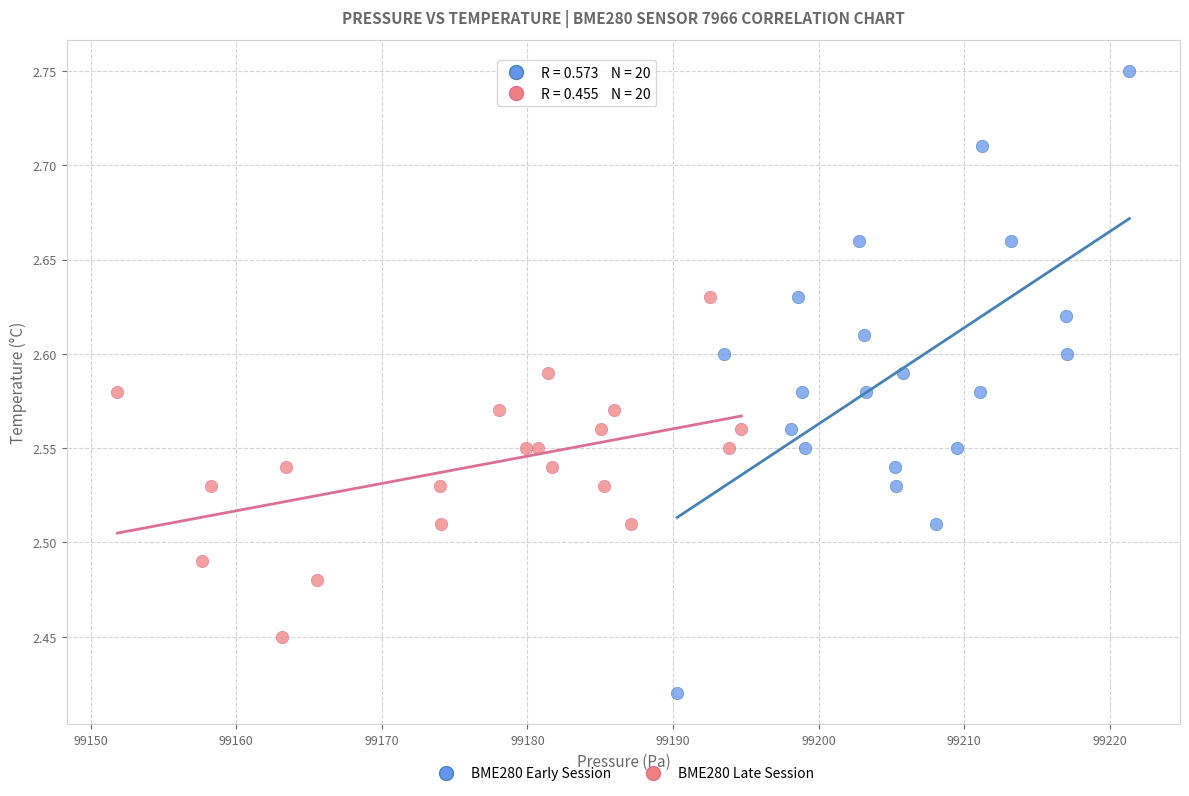

Which series has the largest Y range (max minus min)?

BME280 Early Session